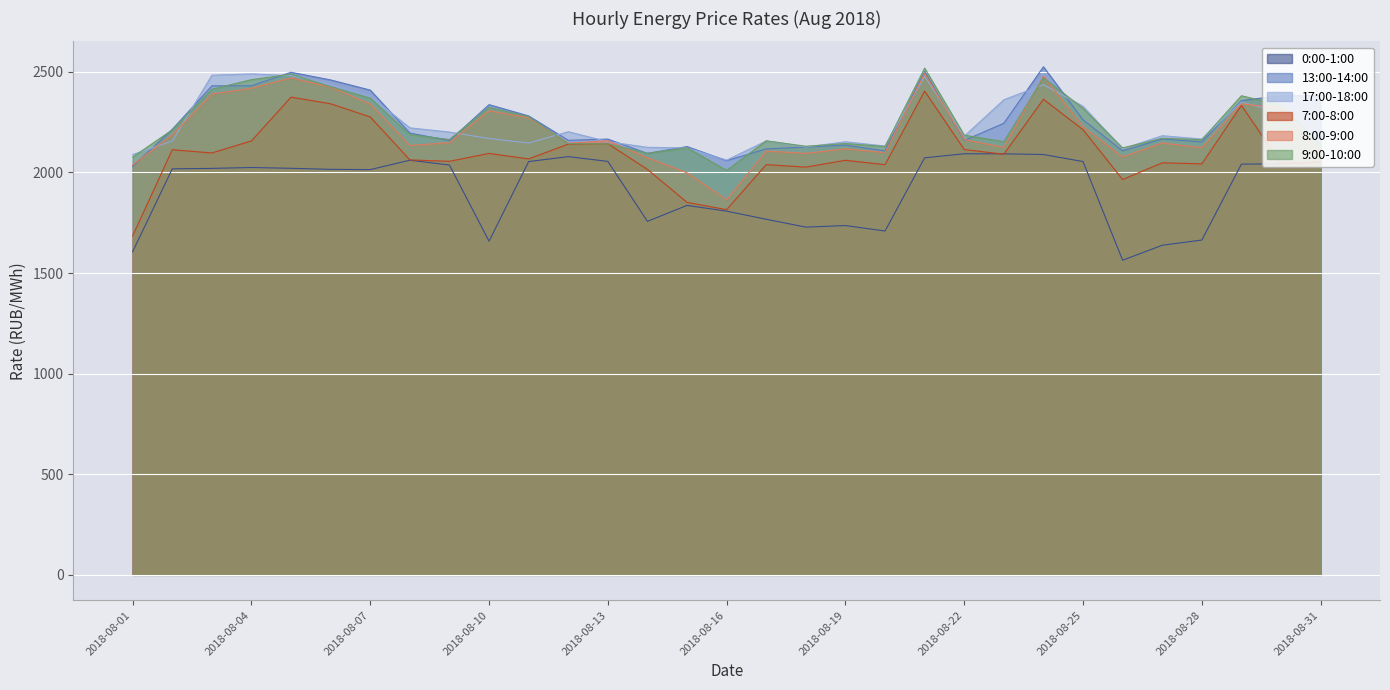

Reading left to right, what are all the values shown in this chart?

0:00-1:00: 2018-08-01=1606.0	2018-08-02=2017.7	2018-08-03=2019.9	2018-08-04=2024.3	2018-08-05=2020.3	2018-08-06=2015.1	2018-08-07=2013.8	2018-08-08=2060.6	2018-08-09=2036.4	2018-08-10=1658.0	2018-08-11=2053.8	2018-08-12=2078.3	2018-08-13=2054.6	2018-08-14=1756.8	2018-08-15=1835.9	2018-08-16=1807.3	2018-08-17=1767.0	2018-08-18=1728.0	2018-08-19=1735.8	2018-08-20=1708.6	2018-08-21=2072.4	2018-08-22=2092.5	2018-08-23=2092.2	2018-08-24=2088.8	2018-08-25=2053.8	2018-08-26=1563.4	2018-08-27=1637.9	2018-08-28=1663.8	2018-08-29=2041.0	2018-08-30=2042.7	2018-08-31=2050.9
13:00-14:00: 2018-08-01=2030.5	2018-08-02=2214.1	2018-08-03=2430.1	2018-08-04=2430.3	2018-08-05=2497.5	2018-08-06=2459.3	2018-08-07=2408.8	2018-08-08=2195.5	2018-08-09=2157.9	2018-08-10=2336.6	2018-08-11=2280.4	2018-08-12=2159.4	2018-08-13=2165.4	2018-08-14=2094.3	2018-08-15=2128.3	2018-08-16=2058.2	2018-08-17=2116.9	2018-08-18=2125.8	2018-08-19=2135.3	2018-08-20=2107.0	2018-08-21=2501.7	2018-08-22=2158.6	2018-08-23=2244.1	2018-08-24=2524.9	2018-08-25=2261.3	2018-08-26=2106.5	2018-08-27=2166.0	2018-08-28=2151.2	2018-08-29=2357.2	2018-08-30=2381.1	2018-08-31=2382.0
17:00-18:00: 2018-08-01=2088.6	2018-08-02=2155.5	2018-08-03=2483.0	2018-08-04=2489.3	2018-08-05=2481.1	2018-08-06=2437.7	2018-08-07=2379.3	2018-08-08=2221.2	2018-08-09=2200.4	2018-08-10=2168.2	2018-08-11=2145.6	2018-08-12=2202.0	2018-08-13=2152.6	2018-08-14=2124.6	2018-08-15=2121.3	2018-08-16=2060.8	2018-08-17=2156.3	2018-08-18=2125.9	2018-08-19=2152.2	2018-08-20=2131.0	2018-08-21=2476.8	2018-08-22=2179.7	2018-08-23=2360.7	2018-08-24=2435.8	2018-08-25=2328.7	2018-08-26=2117.0	2018-08-27=2182.1	2018-08-28=2165.9	2018-08-29=2349.1	2018-08-30=2297.3	2018-08-31=2152.9
7:00-8:00: 2018-08-01=1684.7	2018-08-02=2112.7	2018-08-03=2096.5	2018-08-04=2156.5	2018-08-05=2373.9	2018-08-06=2340.8	2018-08-07=2275.4	2018-08-08=2061.8	2018-08-09=2055.0	2018-08-10=2094.1	2018-08-11=2066.8	2018-08-12=2140.4	2018-08-13=2142.6	2018-08-14=2014.8	2018-08-15=1850.9	2018-08-16=1814.8	2018-08-17=2038.5	2018-08-18=2026.2	2018-08-19=2060.1	2018-08-20=2038.3	2018-08-21=2403.9	2018-08-22=2113.6	2018-08-23=2090.4	2018-08-24=2363.5	2018-08-25=2211.8	2018-08-26=1964.7	2018-08-27=2047.5	2018-08-28=2042.3	2018-08-29=2332.9	2018-08-30=2044.2	2018-08-31=2051.8
8:00-9:00: 2018-08-01=2037.0	2018-08-02=2186.2	2018-08-03=2389.5	2018-08-04=2417.8	2018-08-05=2469.4	2018-08-06=2423.9	2018-08-07=2339.6	2018-08-08=2133.5	2018-08-09=2147.8	2018-08-10=2306.1	2018-08-11=2271.3	2018-08-12=2145.5	2018-08-13=2156.8	2018-08-14=2072.7	2018-08-15=1997.9	2018-08-16=1863.5	2018-08-17=2105.9	2018-08-18=2094.3	2018-08-19=2117.3	2018-08-20=2097.9	2018-08-21=2491.9	2018-08-22=2162.9	2018-08-23=2124.3	2018-08-24=2477.6	2018-08-25=2226.5	2018-08-26=2076.8	2018-08-27=2146.1	2018-08-28=2122.8	2018-08-29=2340.8	2018-08-30=2319.6	2018-08-31=2095.0
9:00-10:00: 2018-08-01=2075.9	2018-08-02=2211.7	2018-08-03=2413.3	2018-08-04=2460.8	2018-08-05=2488.4	2018-08-06=2426.2	2018-08-07=2368.7	2018-08-08=2187.7	2018-08-09=2163.4	2018-08-10=2322.9	2018-08-11=2276.2	2018-08-12=2142.7	2018-08-13=2142.2	2018-08-14=2094.7	2018-08-15=2122.3	2018-08-16=2009.8	2018-08-17=2156.9	2018-08-18=2129.9	2018-08-19=2143.1	2018-08-20=2128.8	2018-08-21=2517.9	2018-08-22=2184.8	2018-08-23=2152.9	2018-08-24=2469.8	2018-08-25=2318.3	2018-08-26=2121.5	2018-08-27=2169.3	2018-08-28=2162.5	2018-08-29=2380.7	2018-08-30=2333.7	2018-08-31=2140.5